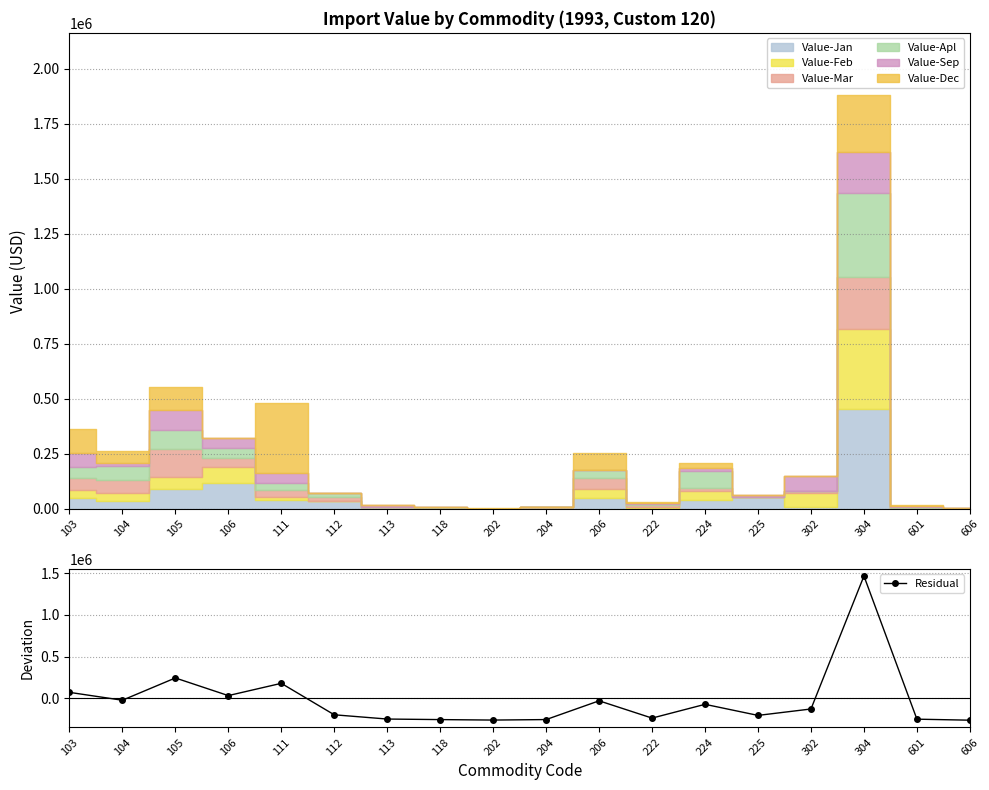

At which label is the value closest to 602672?

105